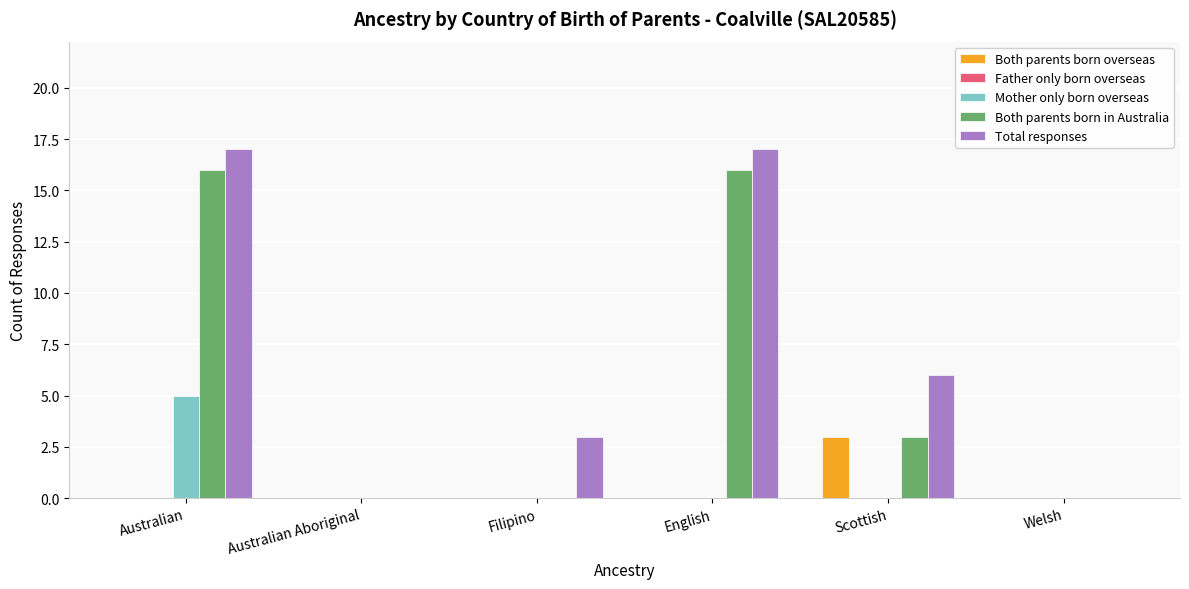

Between Australian Aboriginal and Scottish, which series saw the biggest shift?

Total responses